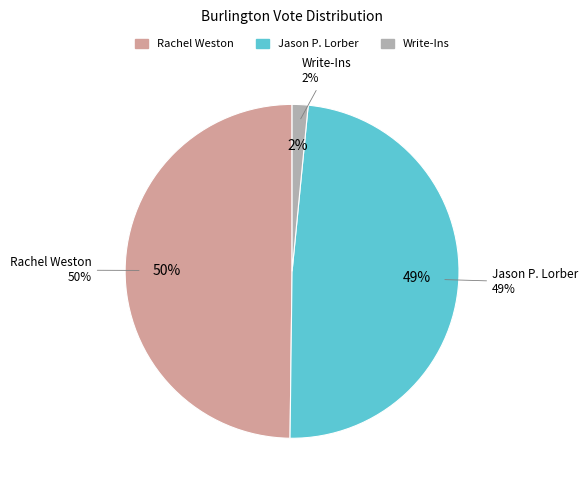

True or false: Write-Ins accounts for 2% of the total.

True